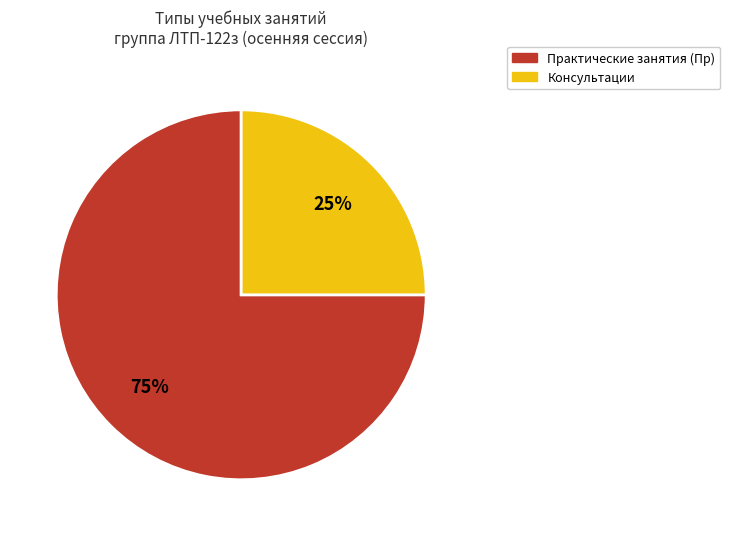

To the nearest percent, what is the average slice percentage?

50%